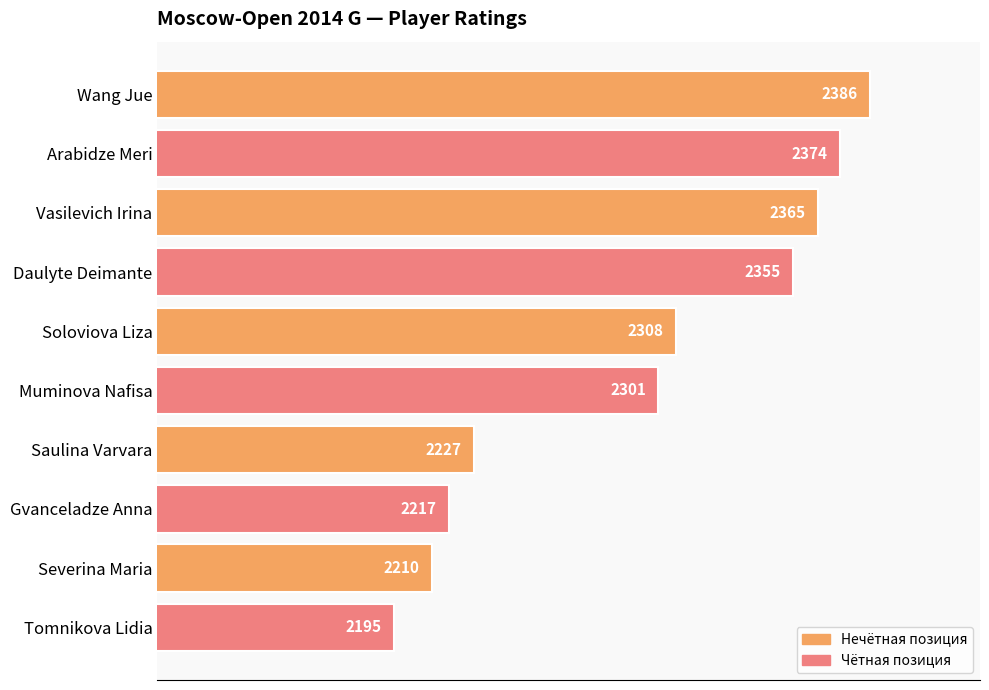

Which has a higher value, Wang Jue or Arabidze Meri?

Wang Jue